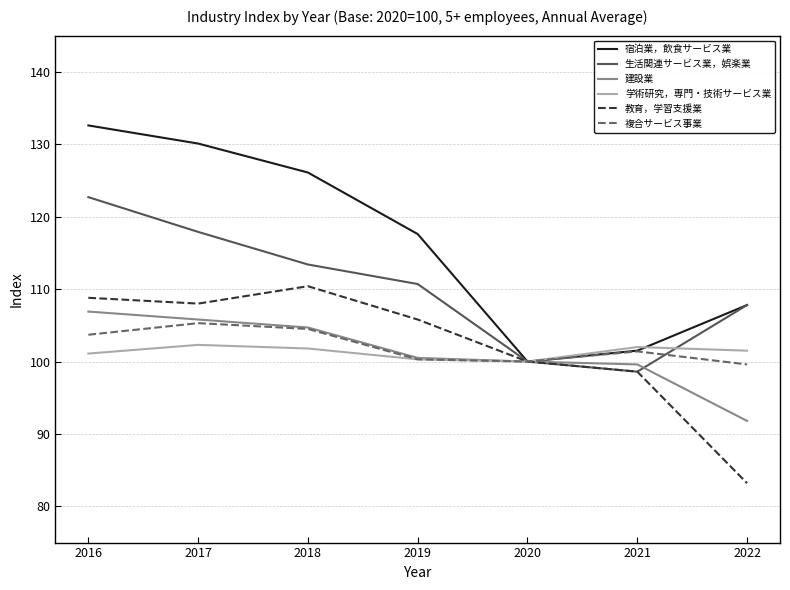

Read the 教育，学習支援業 value at 2019.

105.8